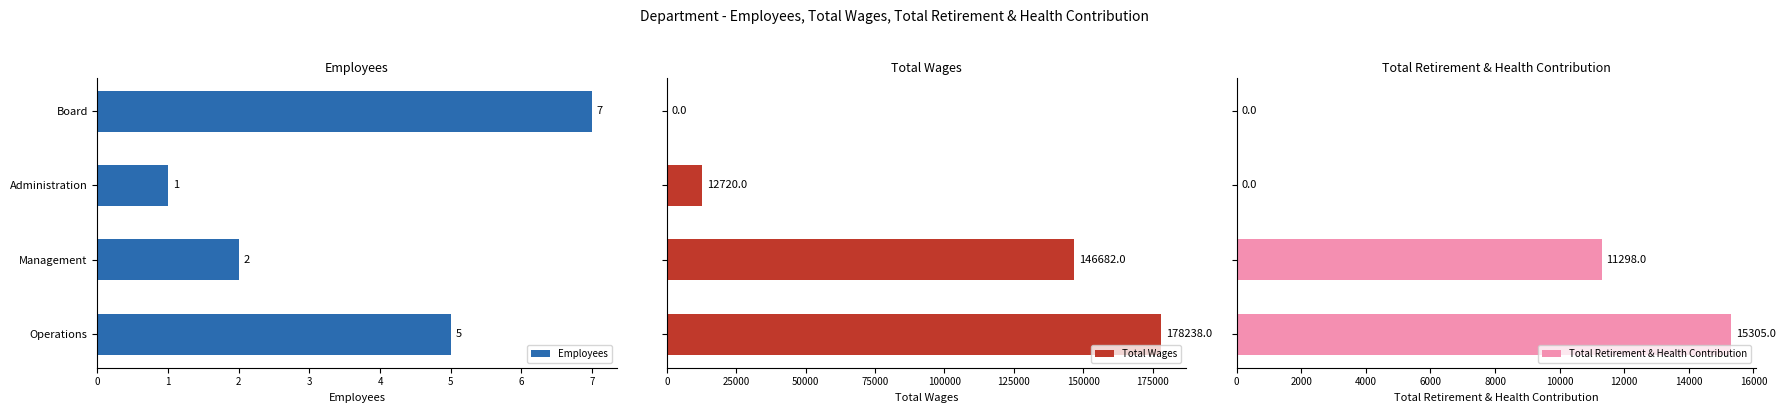

How many bars are there in each group?

3